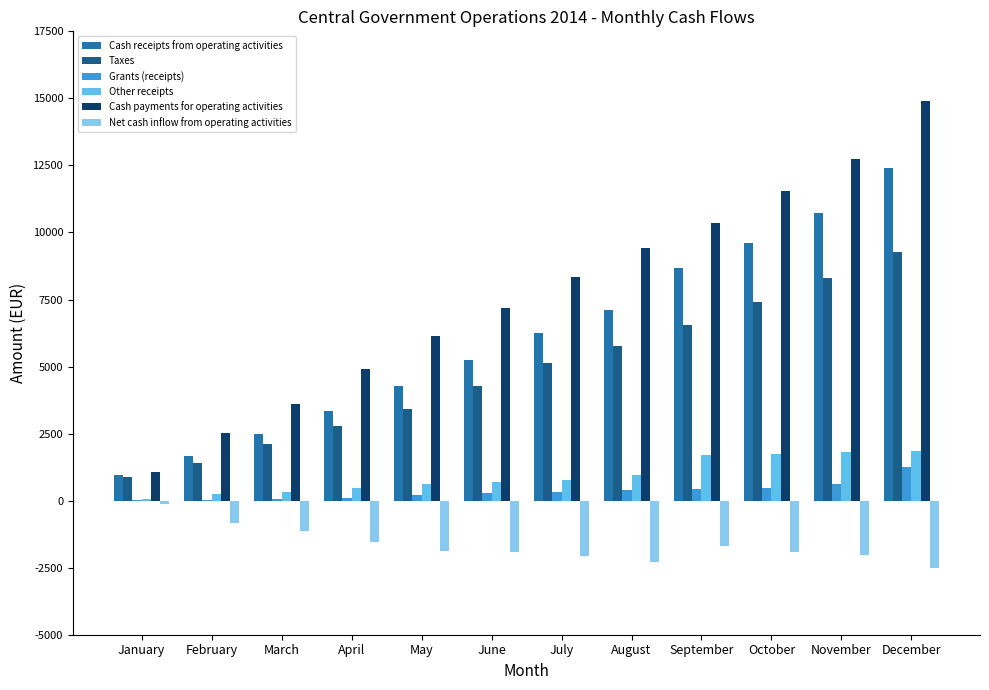

What is the maximum value shown in the chart?

14909.8